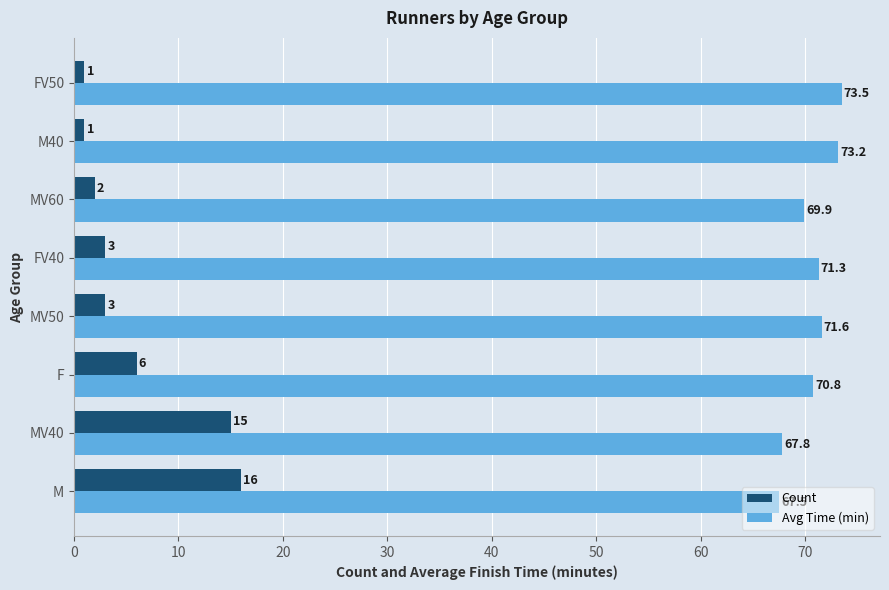

Read the Count value at MV50.

3.0